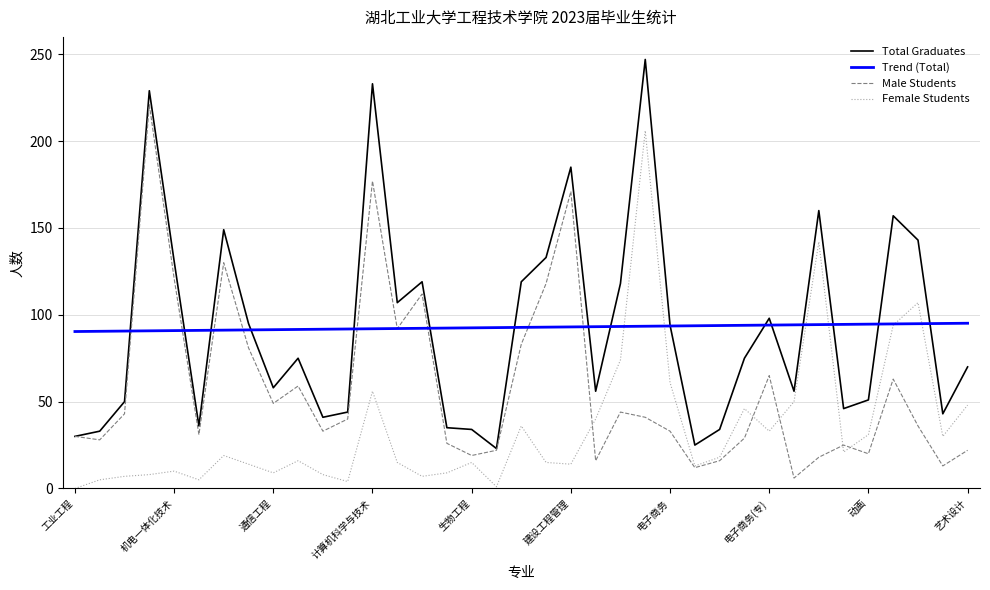

Which series has the largest range (max minus min)?

Total Graduates